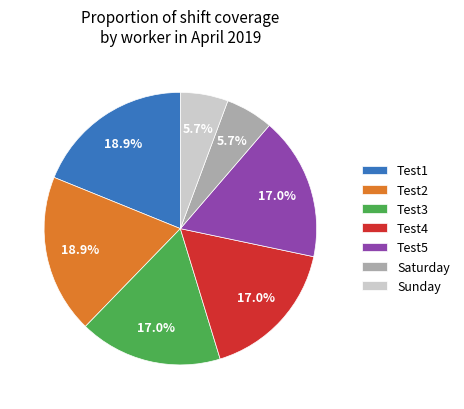

Does any single category account for the majority?

No